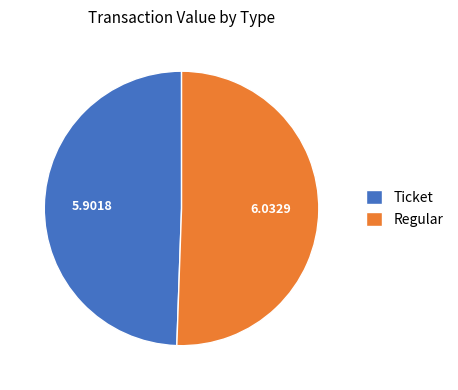

Count the number of slices in the pie.

2